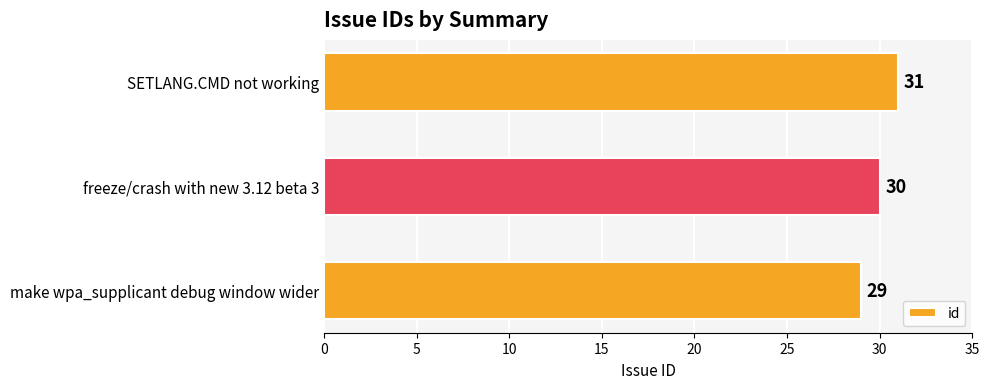

At which category does the chart reach its minimum across all series?

make wpa_supplicant debug window wider